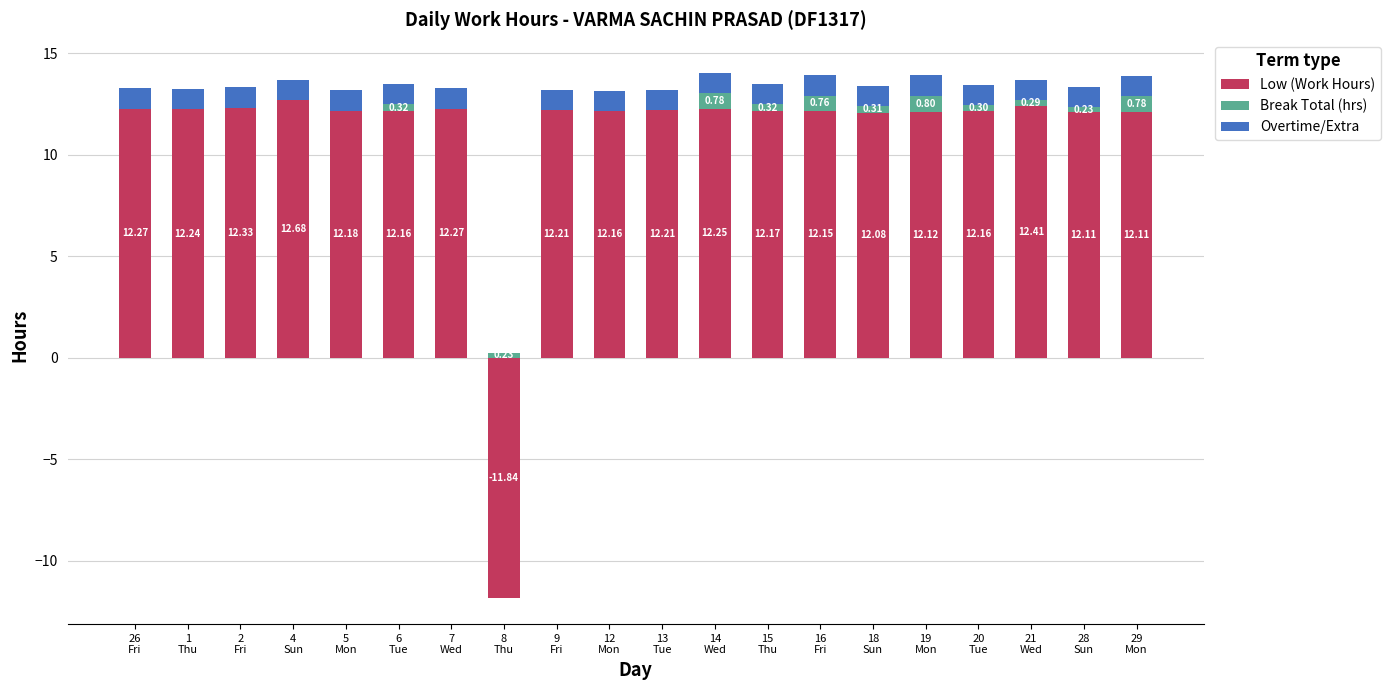

Which label corresponds to the largest value in the chart?

4
Sun